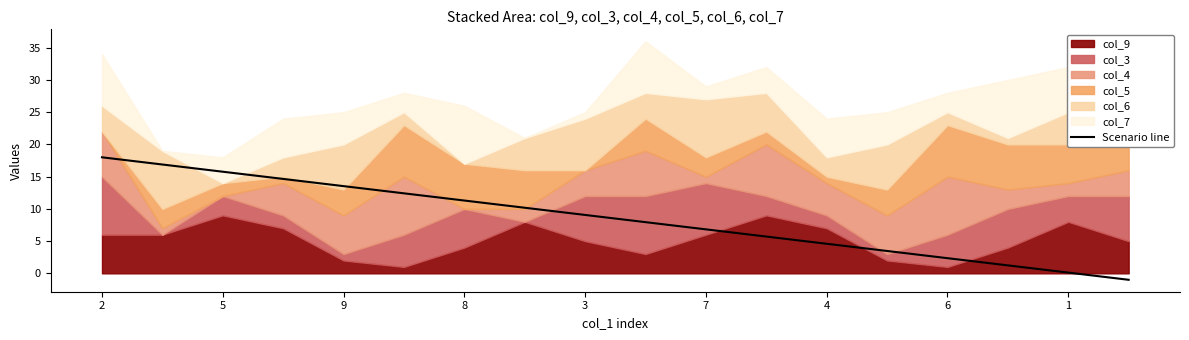

The Scenario line series shows 4.6 at 4. True or false?

True